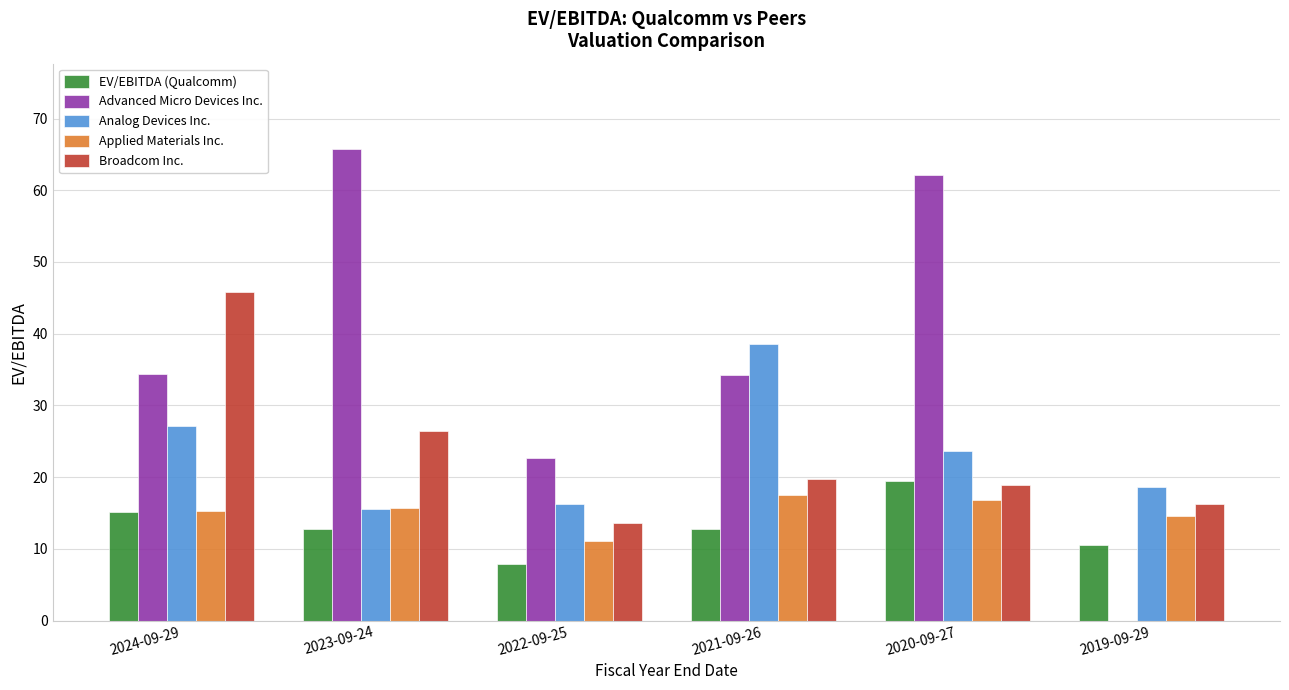

Which series has the largest total across all categories?

Advanced Micro Devices Inc.